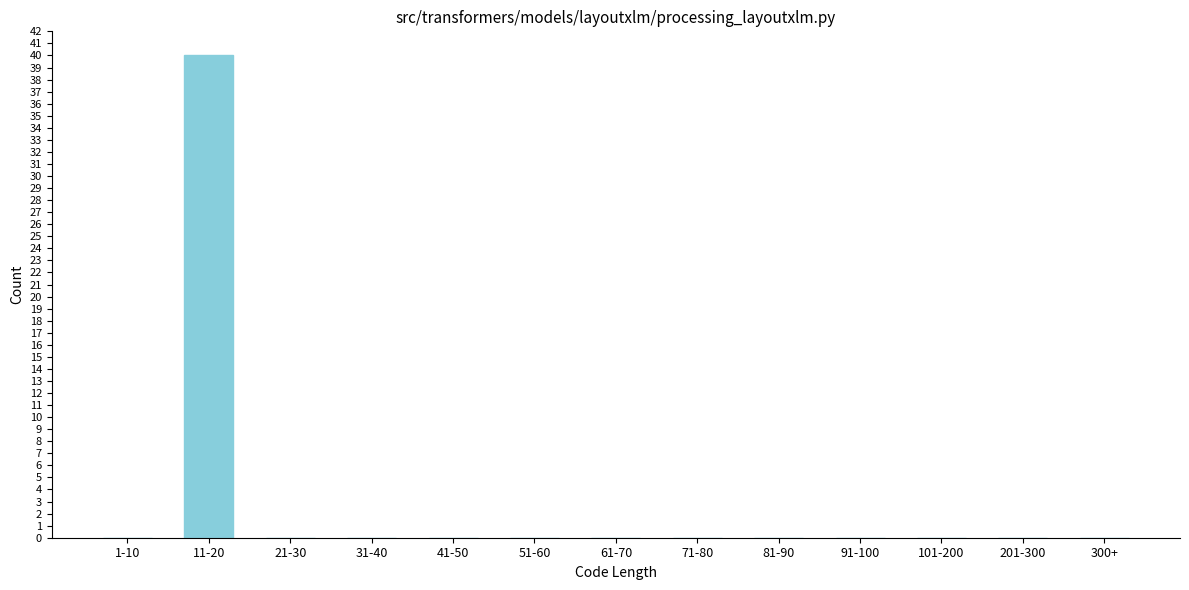

Reading right to left, what are all the values shown in this chart?

300+=0	201-300=0	101-200=0	91-100=0	81-90=0	71-80=0	61-70=0	51-60=0	41-50=0	31-40=0	21-30=0	11-20=40	1-10=0